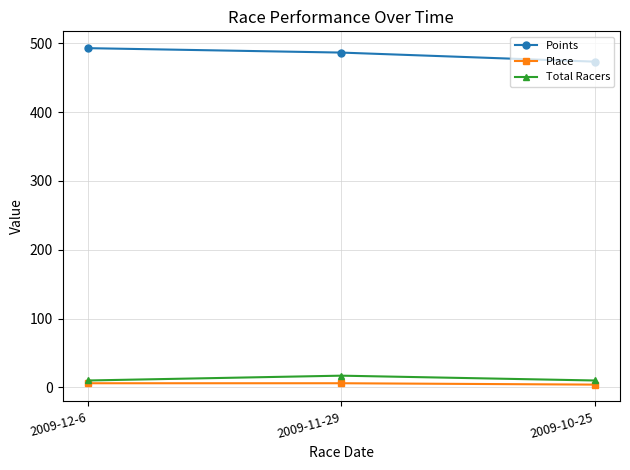

The Total Racers series shows 10.0 at 2009-10-25. True or false?

True